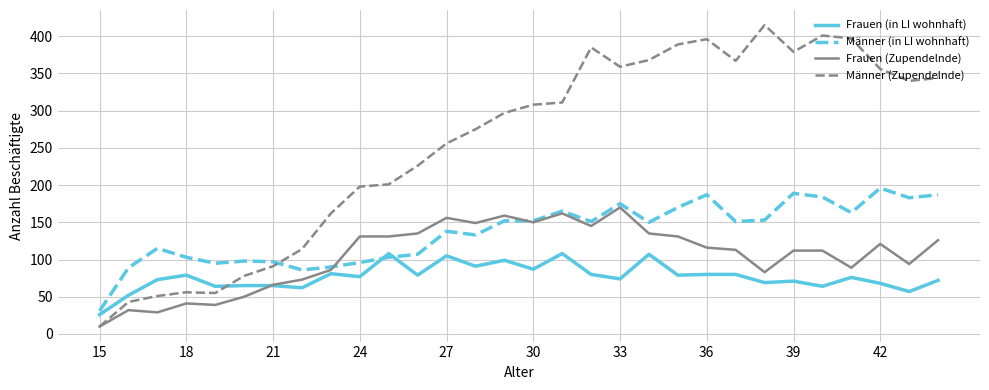

What is the lowest value of the Frauen (in LI wohnhaft) series?

26